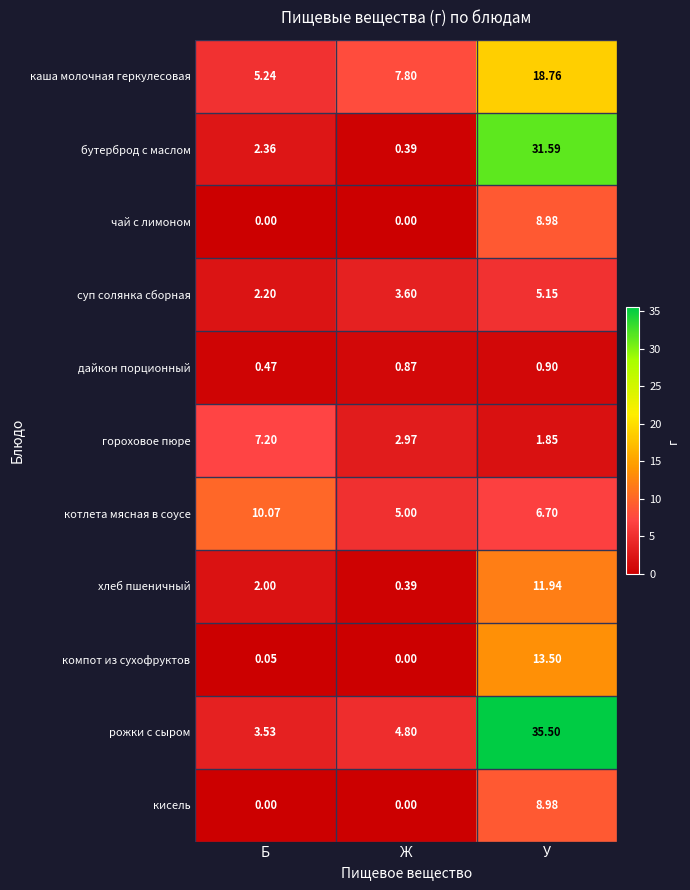

At which category is the sum across all series the highest?

У